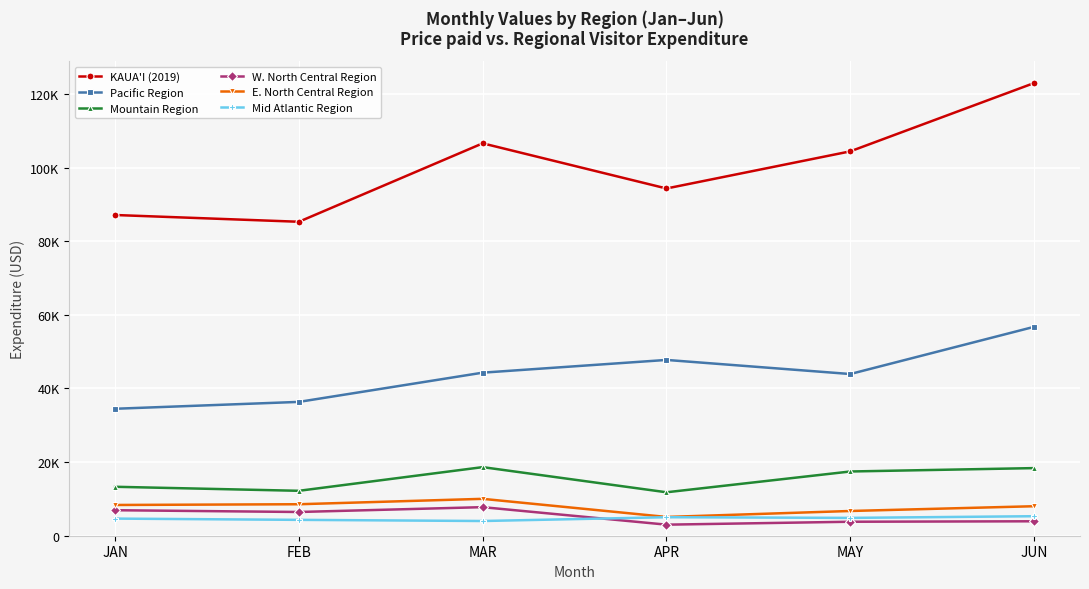

Does the chart have visible grid lines?

Yes